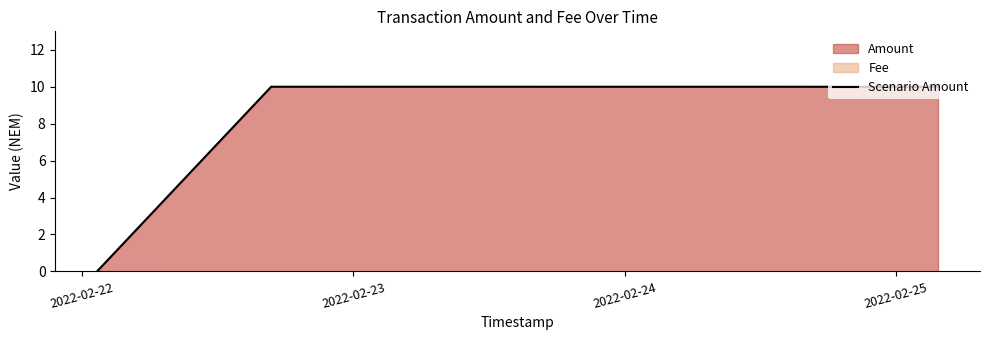

Reading right to left, what are all the values shown in this chart?

10.0	10.0	0.0